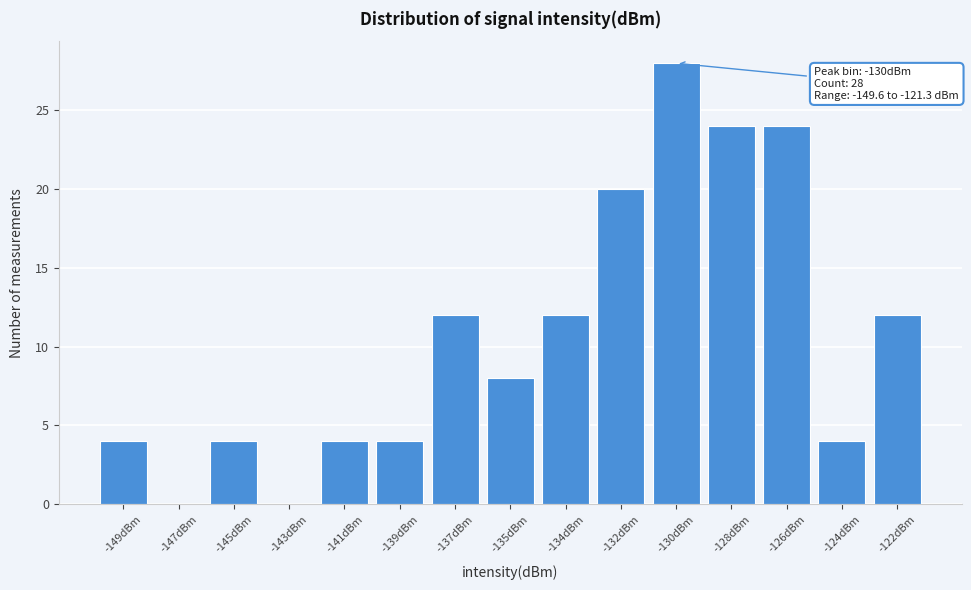

Reading right to left, extract all data points from this chart.

-122dBm=12	-124dBm=4	-126dBm=24	-128dBm=24	-130dBm=28	-132dBm=20	-134dBm=12	-135dBm=8	-137dBm=12	-139dBm=4	-141dBm=4	-143dBm=0	-145dBm=4	-147dBm=0	-149dBm=4